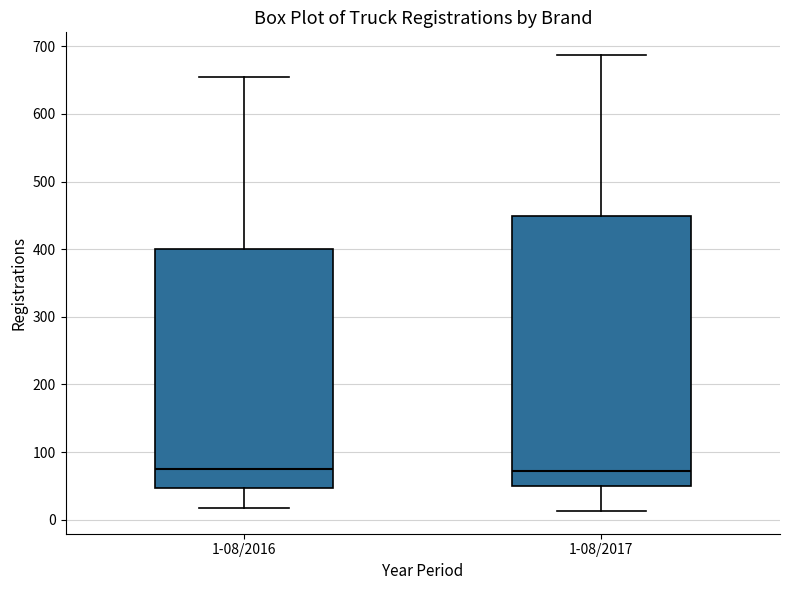

Where is the lower edge of the box for 1-08/2017 on the y-axis? The values are not printed on the chart, so give them approximately, as read against the axis.

50